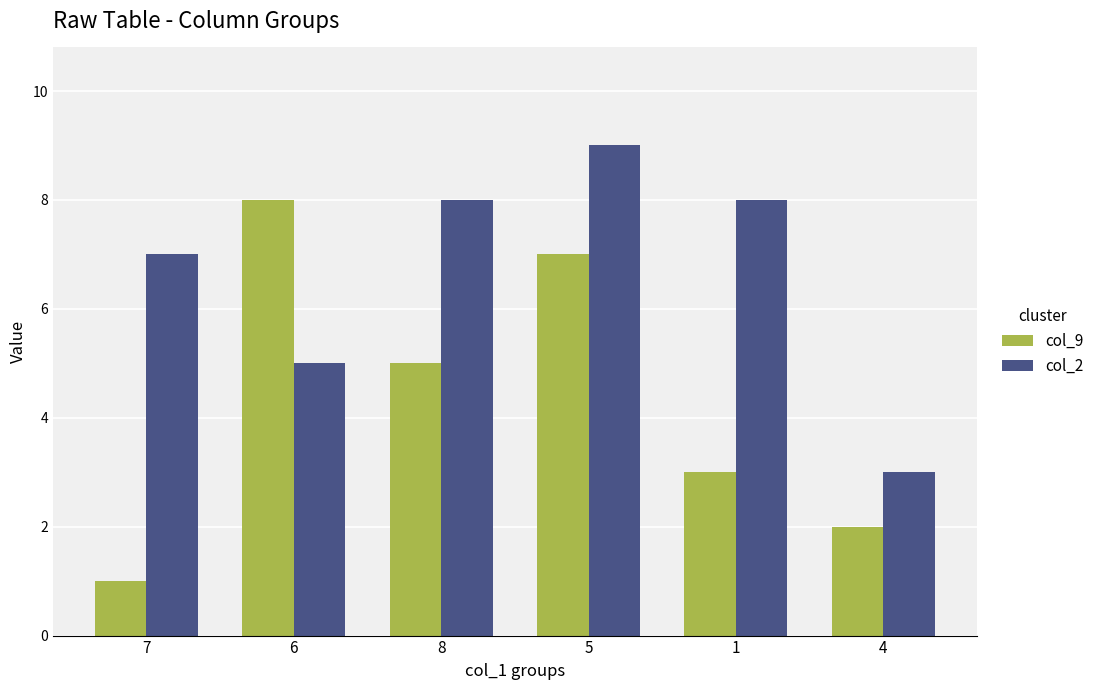

How many data points does each series have?

6